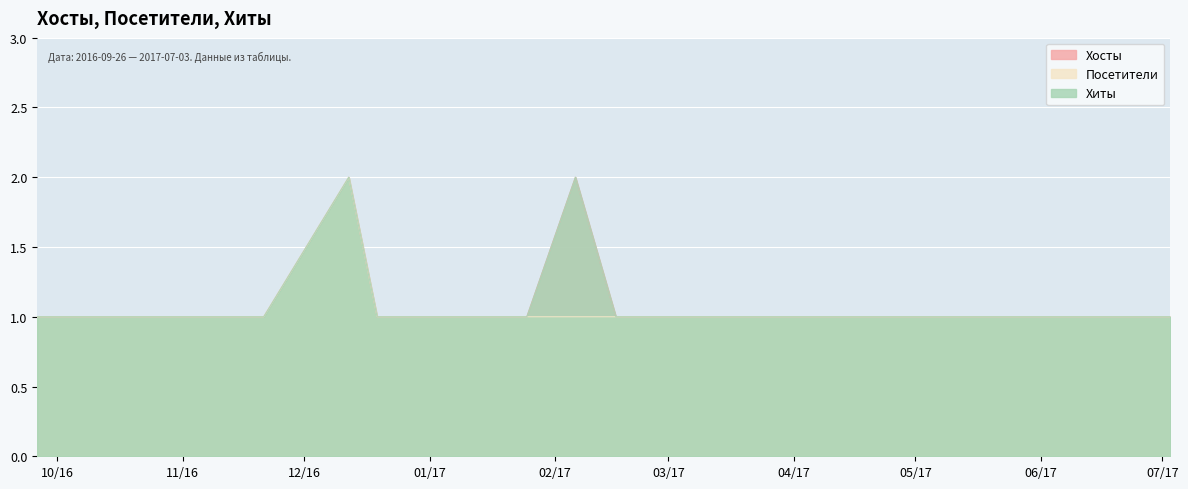

What is the value of the Хосты point at the 12th from the left?

1